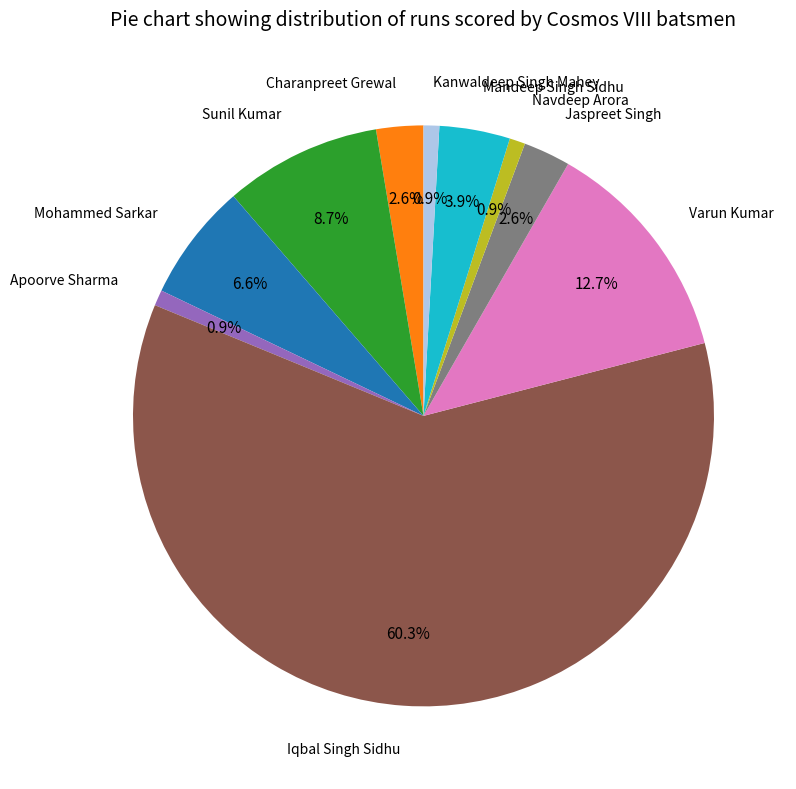

Is there a majority slice in this chart?

Yes